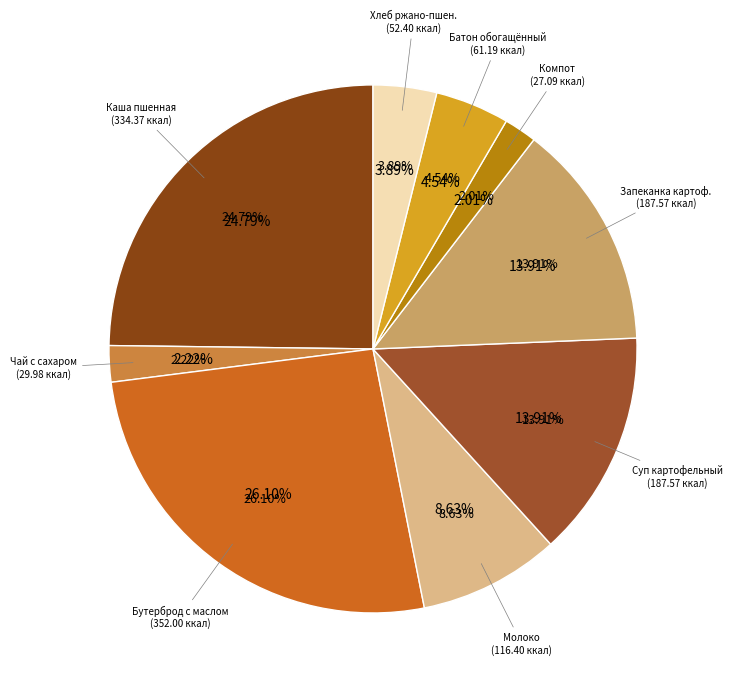

To the nearest percent, what portion does ЧАЙ С САХАРОМ represent?

2%